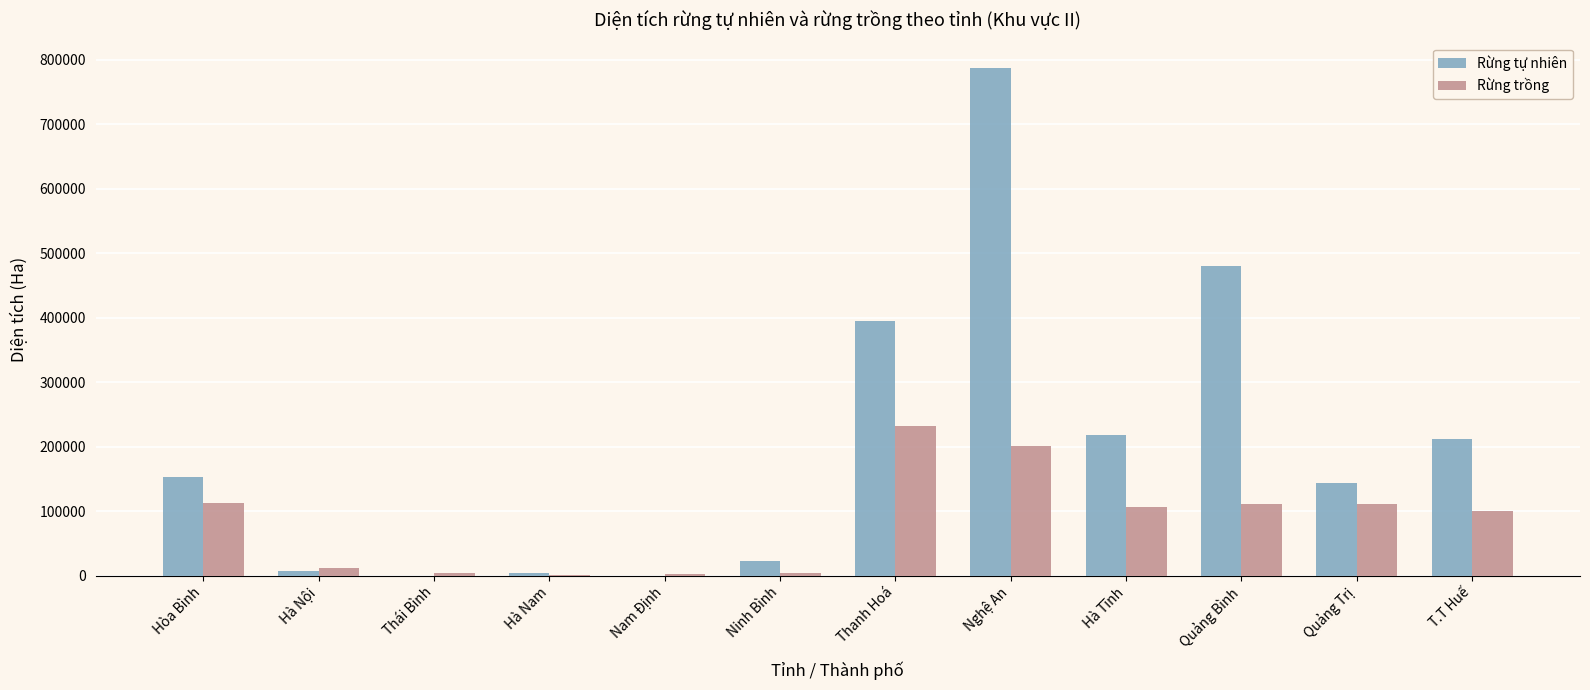

What is the sum of the Rừng trồng values at Hà Tĩnh and Hòa Bình?

220223.9